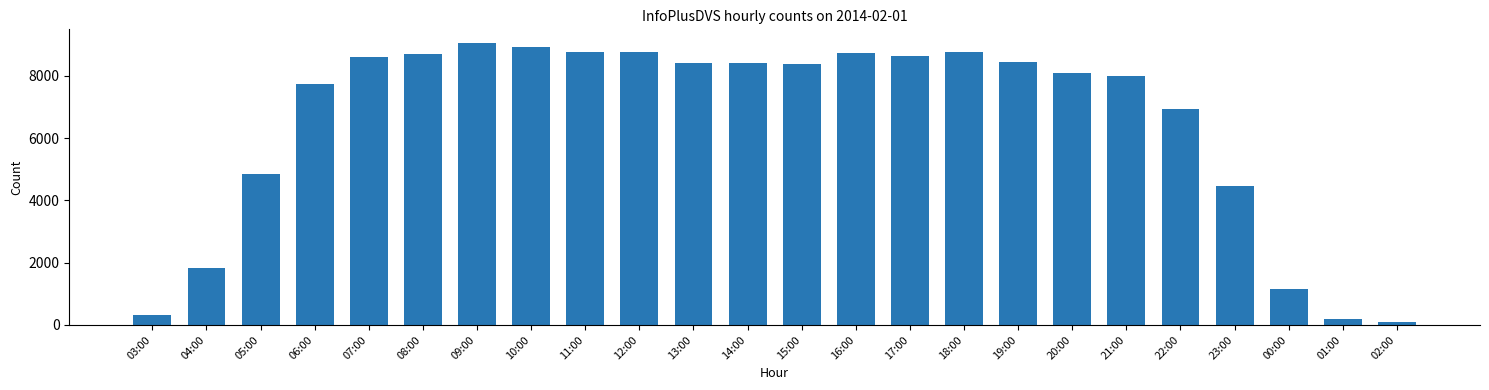

Between 02:00 and 18:00, which is larger?

18:00